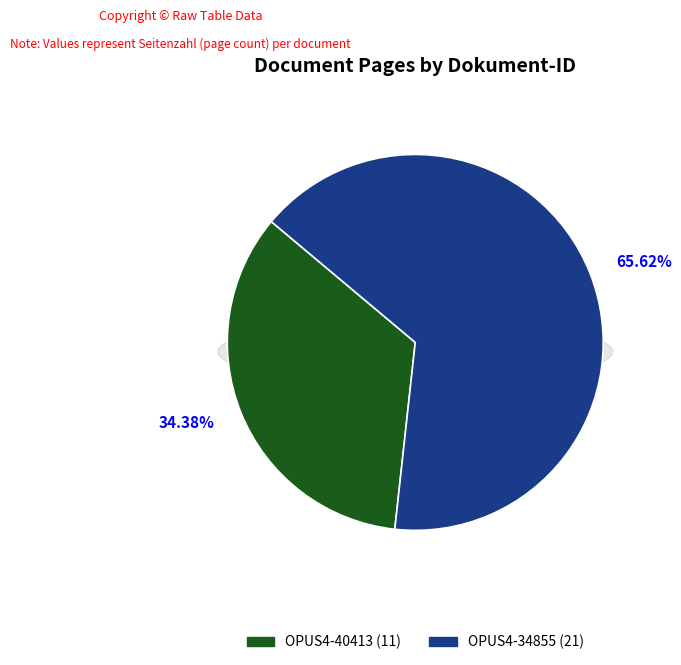

To the nearest percent, what is the difference between the largest and smallest slice percentages?

31%